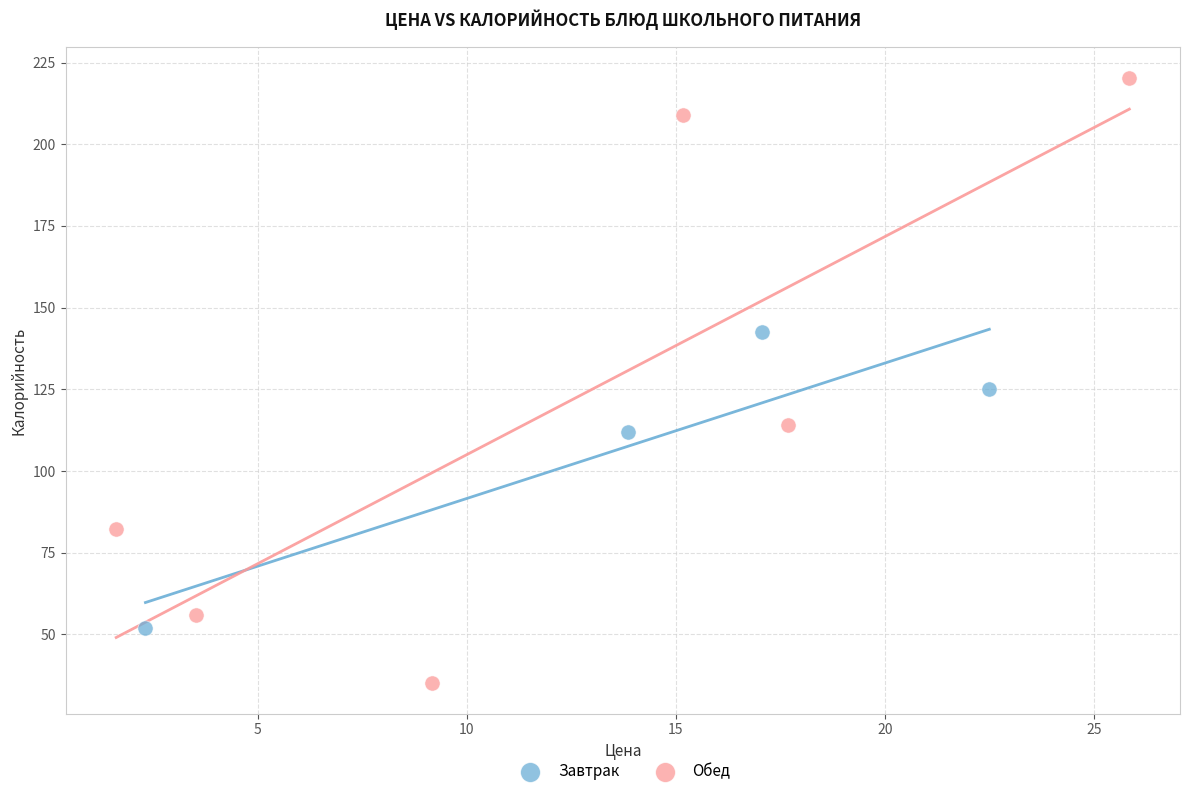

Which series reaches the minimum Y coordinate?

Обед